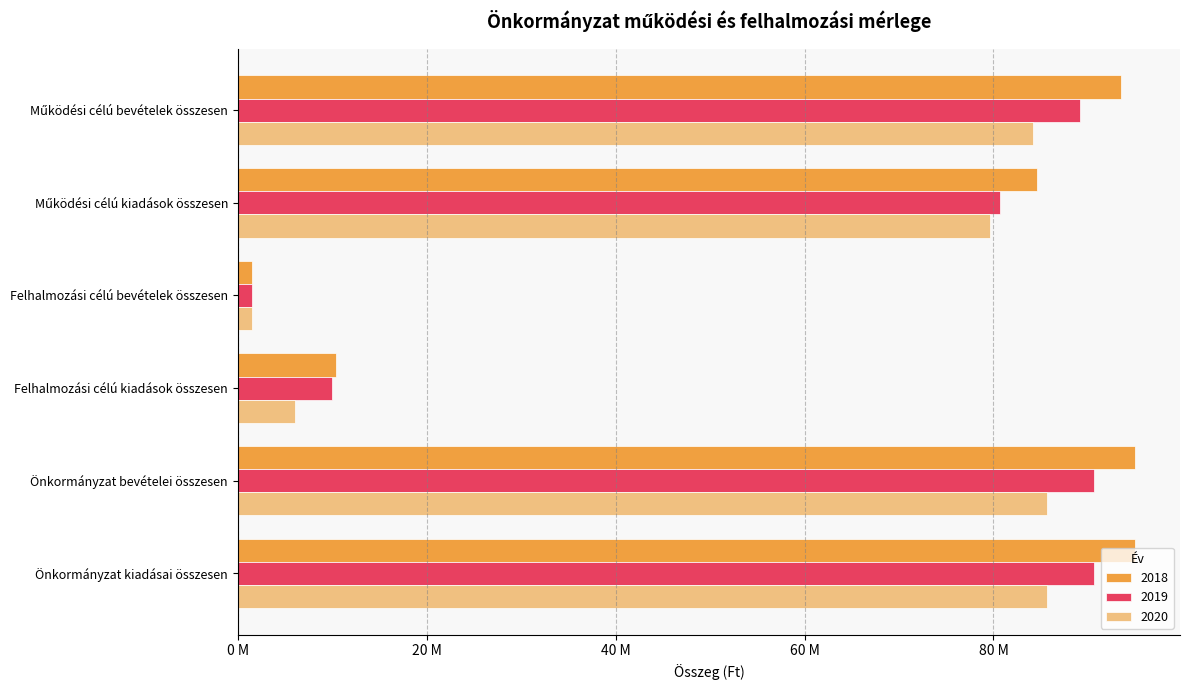

At how many categories does at least one series exceed 18600341?

4